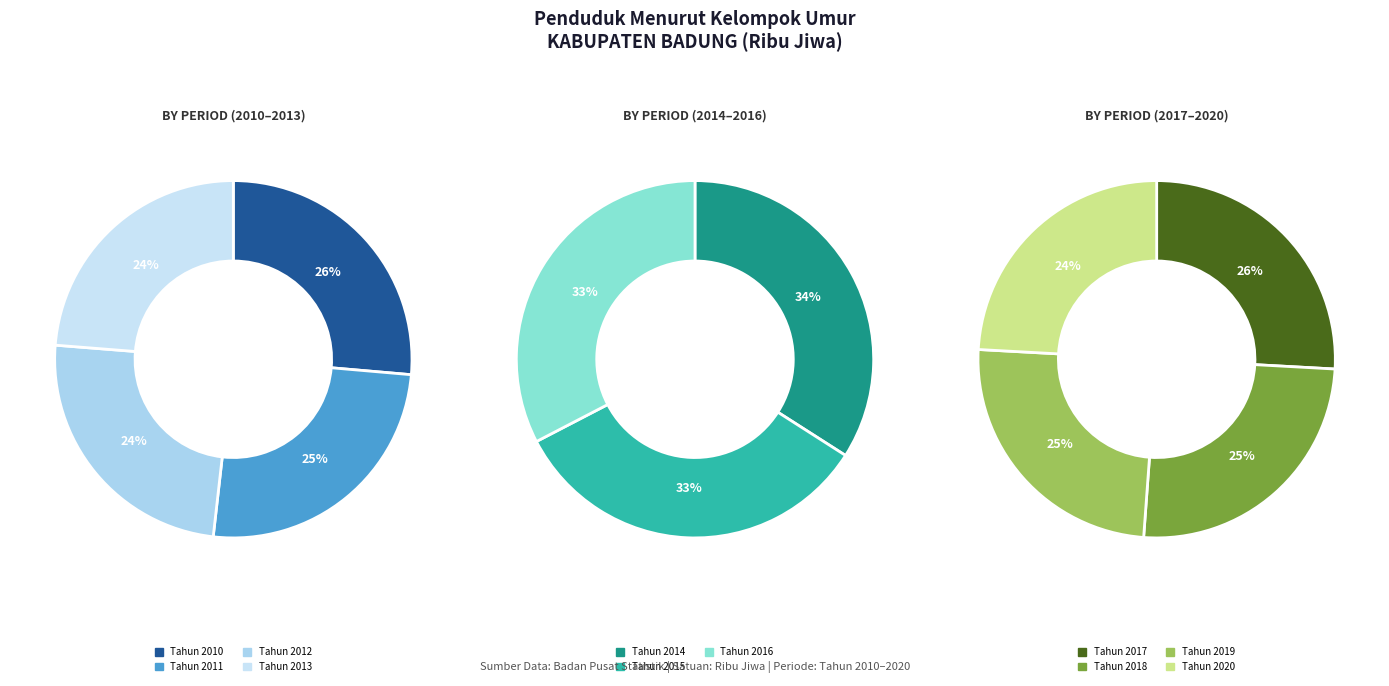

Does Tahun 2015 represent more than half of the total?

No